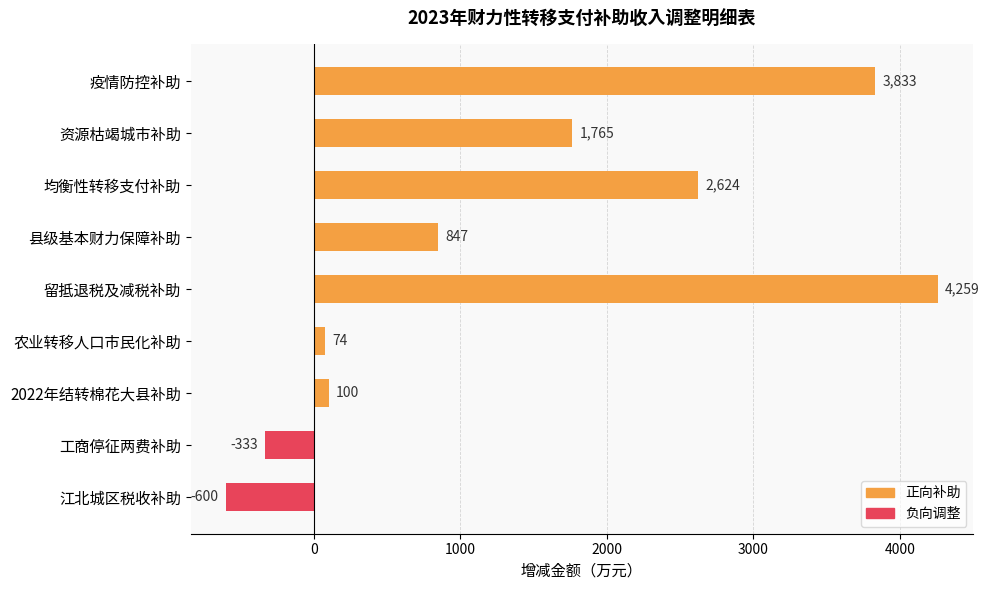

Count the number of data series in this chart.

1